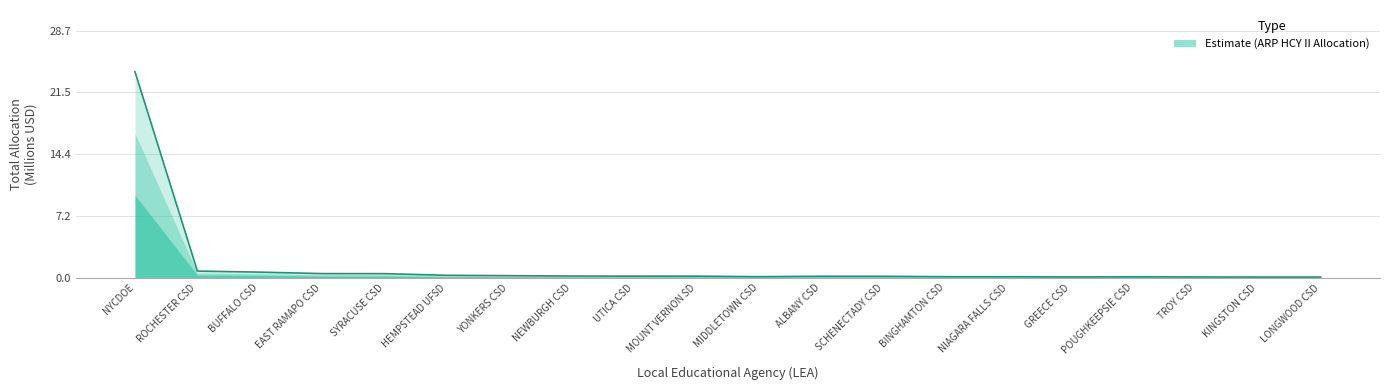

True or false: the data shows 0.8 at ROCHESTER CSD.

True